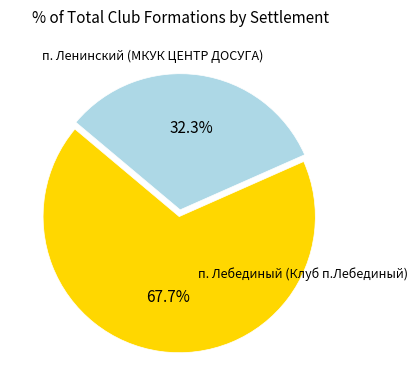

Is there any slice that represents more than half of the pie?

Yes